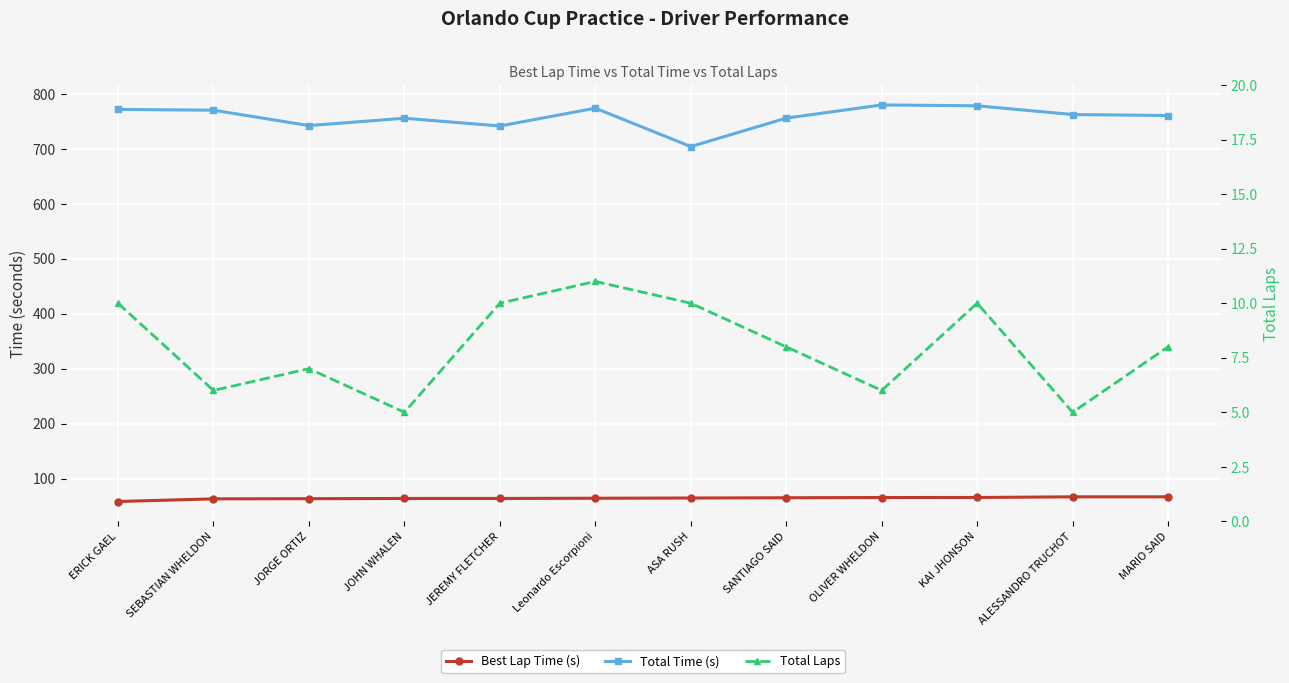

What is the value of the Total Time (s) point at the 2nd from the left?

770.3